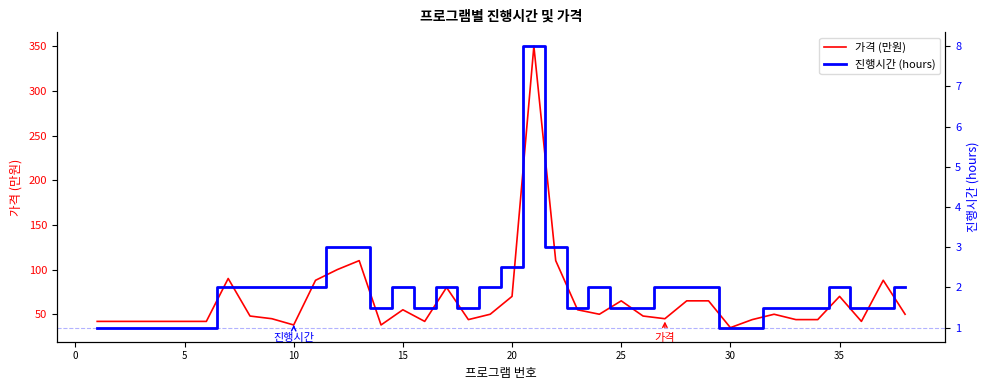

Reading right to left, what are all the values shown in this chart?

가격 (만원): 50.0	88.0	42.0	70.0	44.0	44.0	50.0	44.0	35.0	65.0	65.0	45.0	48.0	65.0	50.0	55.0	110.0	350.0	70.0	50.0	44.0	80.0	42.0	55.0	38.0	110.0	100.0	88.0	38.0	45.0	48.0	90.0	42.0	42.0	42.0	42.0	42.0	42.0
진행시간 (hours): 2.0	1.5	1.5	2.0	1.5	1.5	1.5	1.0	1.0	2.0	2.0	2.0	1.5	1.5	2.0	1.5	3.0	8.0	2.5	2.0	1.5	2.0	1.5	2.0	1.5	3.0	3.0	2.0	2.0	2.0	2.0	2.0	1.0	1.0	1.0	1.0	1.0	1.0